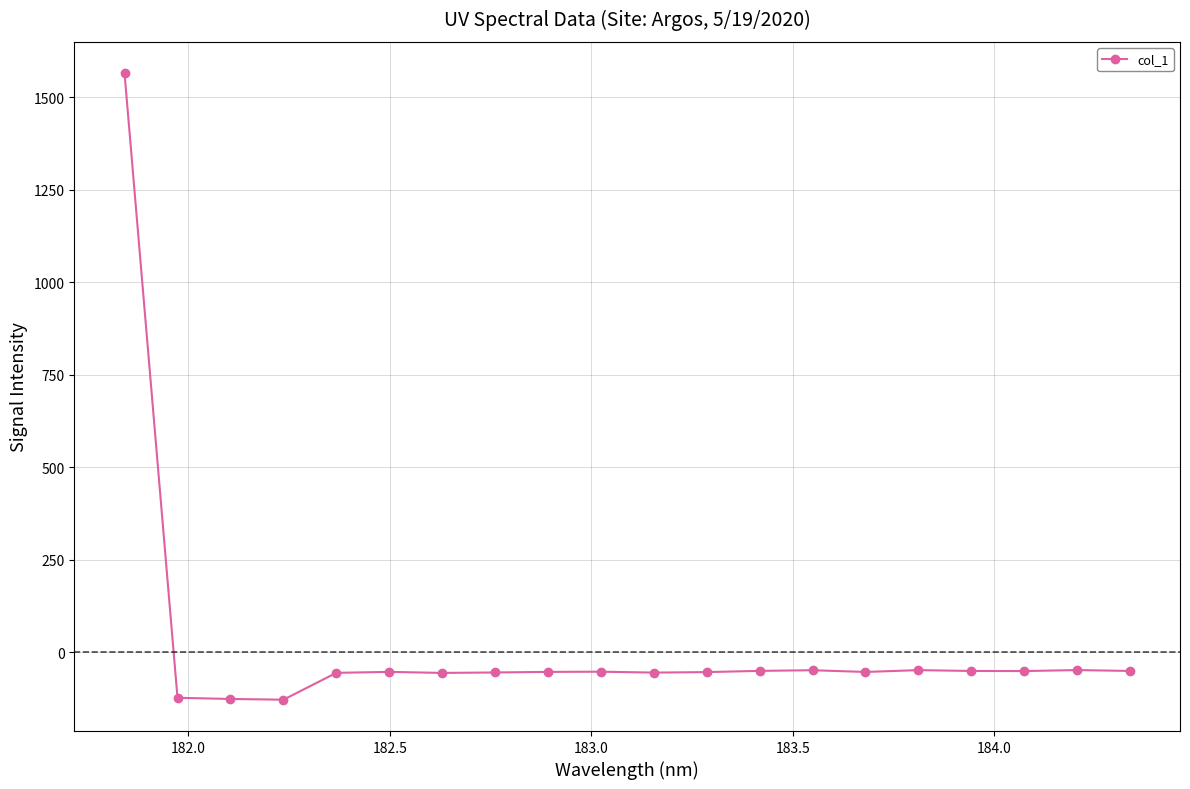

How many series are shown in this chart?

1